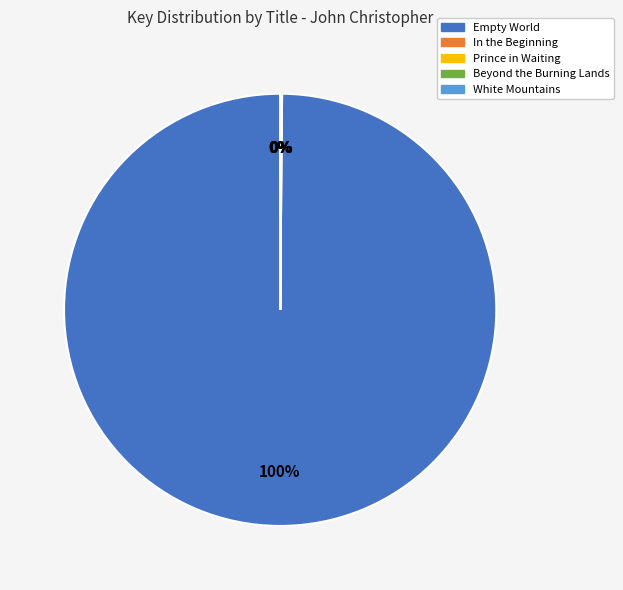

True or false: Empty World accounts for 100% of the total.

True